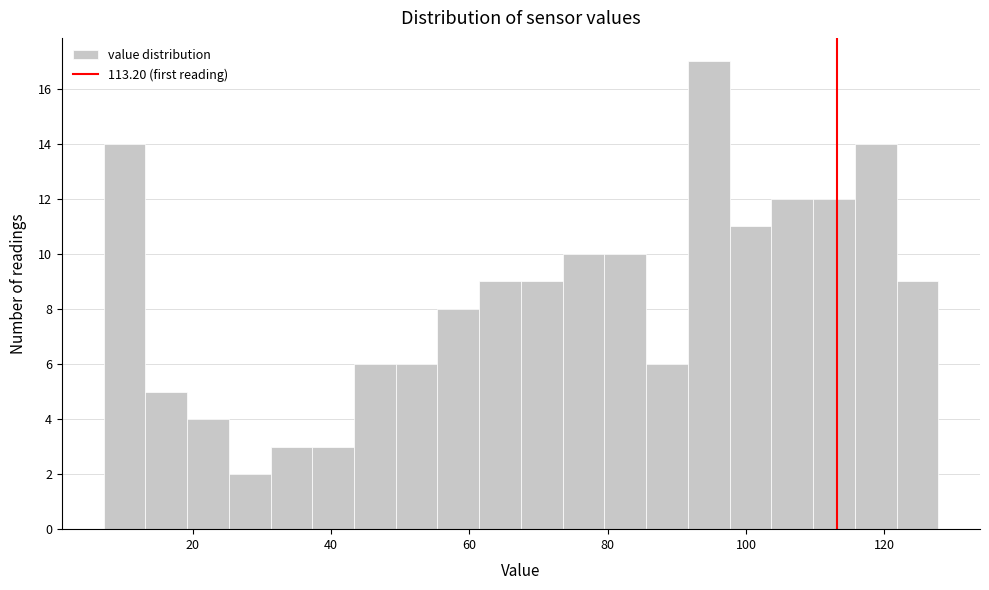

Read against the x-axis, roughly where is the centre of the tallest bar?

94